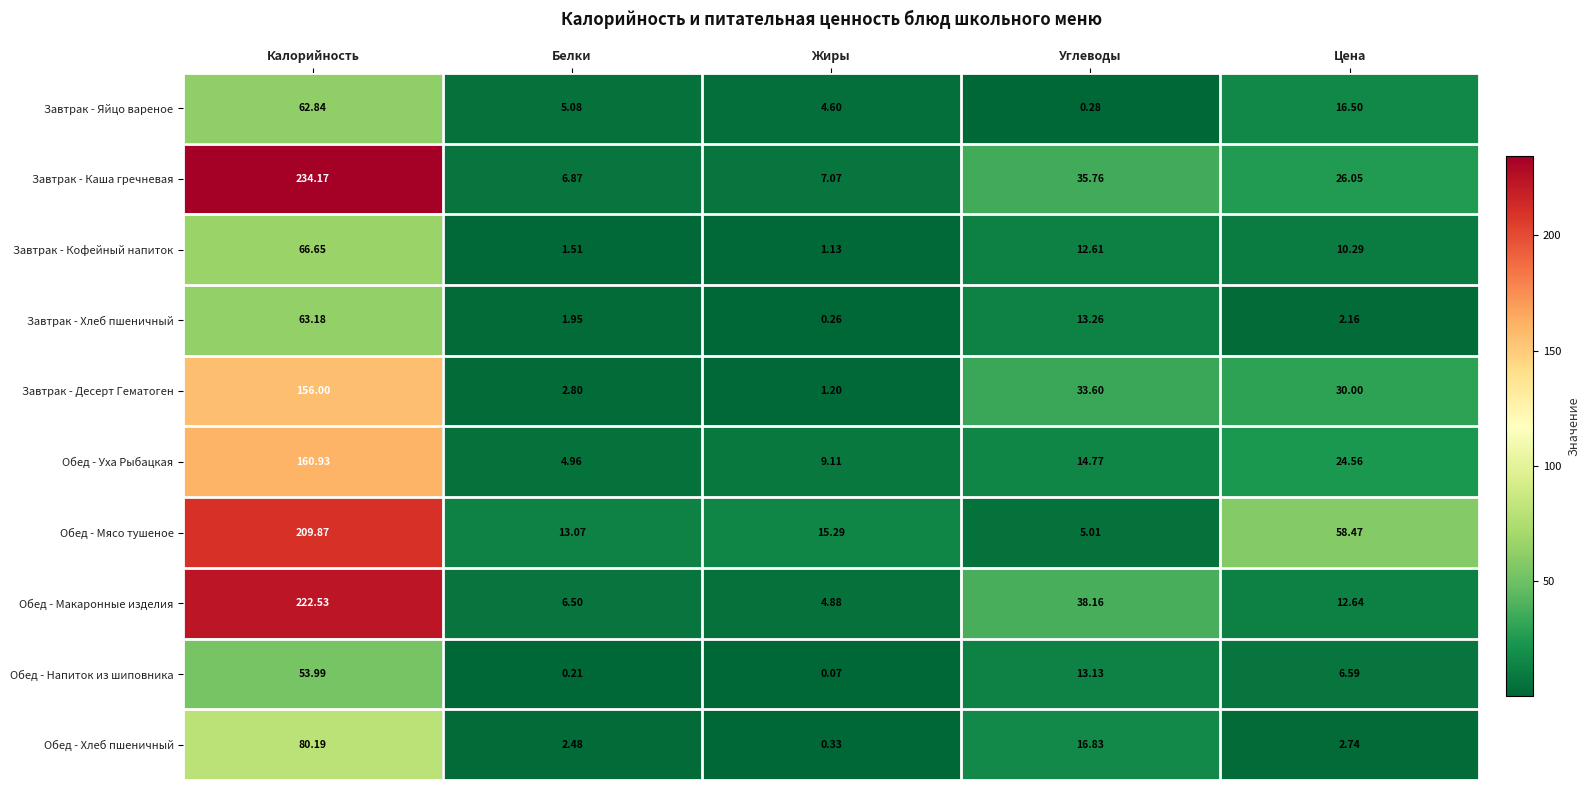

At which category does the chart reach its minimum across all series?

Жиры